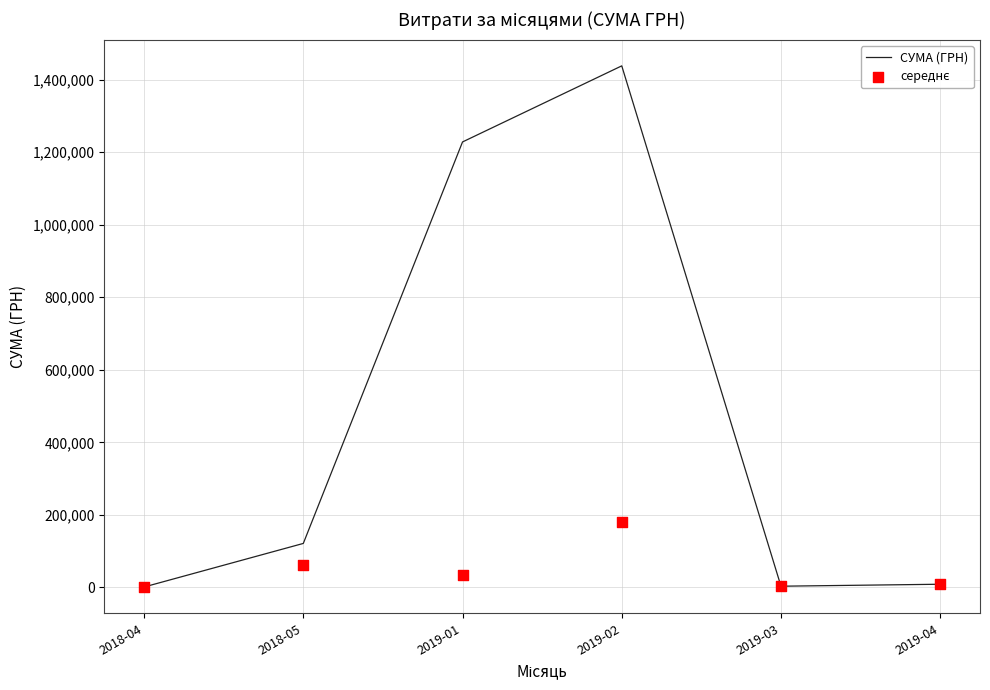

Which series contains the highest Y value?

СУМА (ГРН)